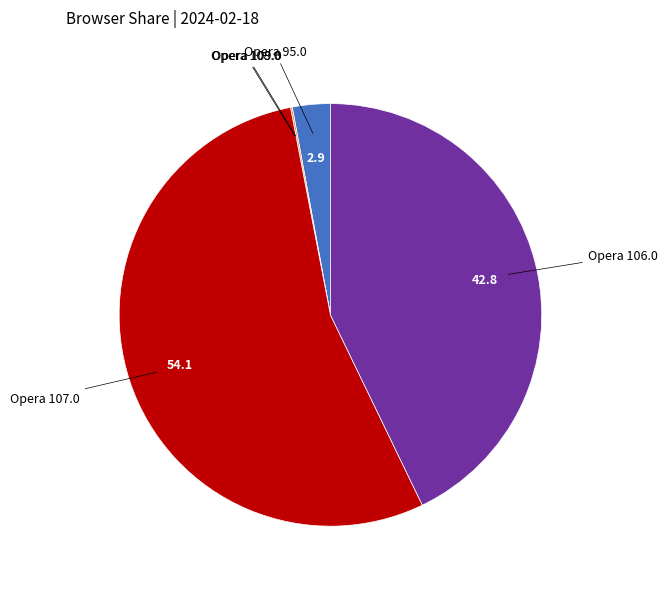

Is it true that Opera 107.0 is 54% of the pie?

True